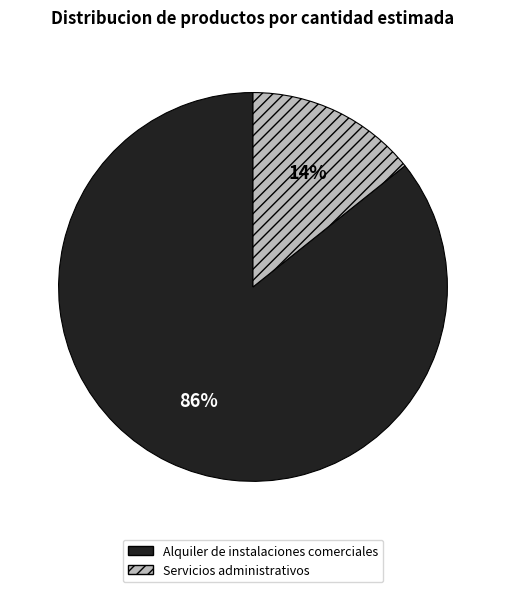

Combined, do Servicios administrativos and Alquiler de instalaciones comerciales account for over 50%?

Yes